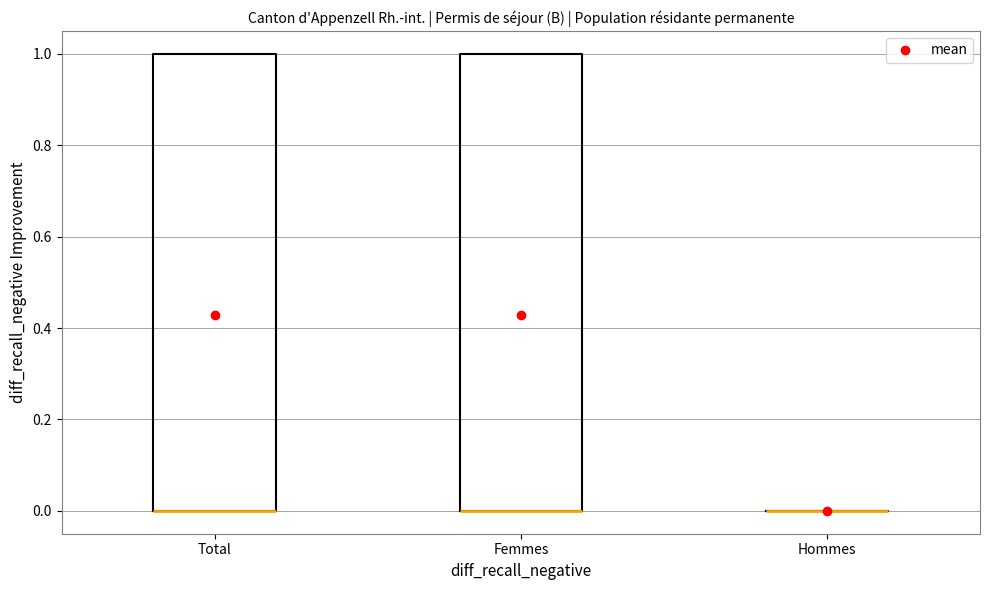

Where is the upper edge of the box for Femmes on the y-axis? The values are not printed on the chart, so give them approximately, as read against the axis.

1